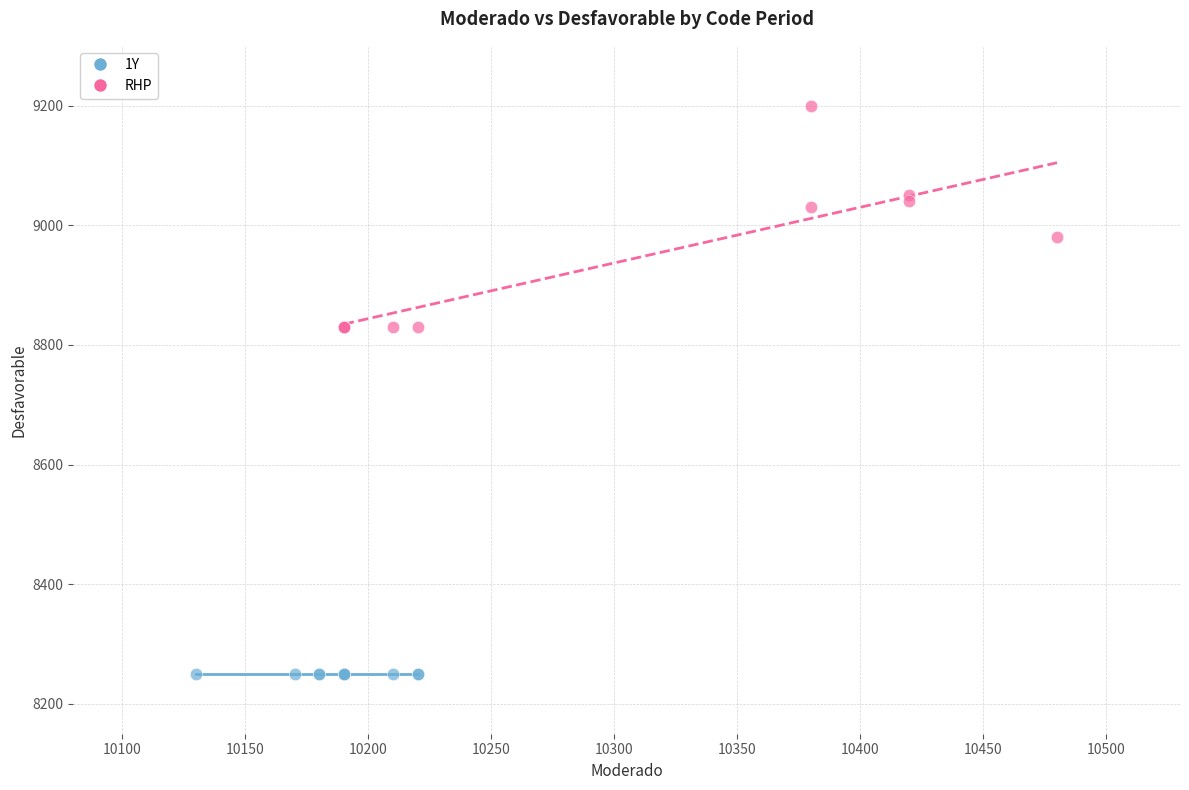

Which series contains the highest Y value?

RHP